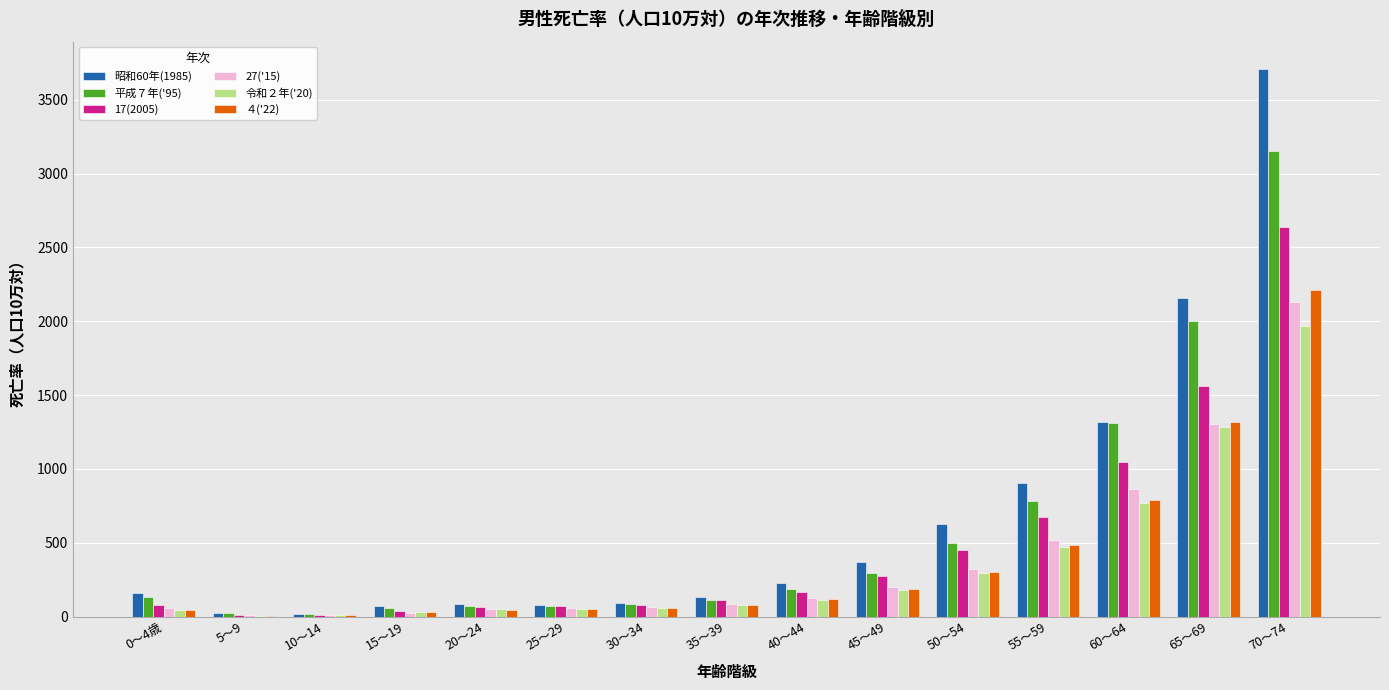

Between 55～59 and 65～69, which series saw the biggest shift?

昭和60年(1985)